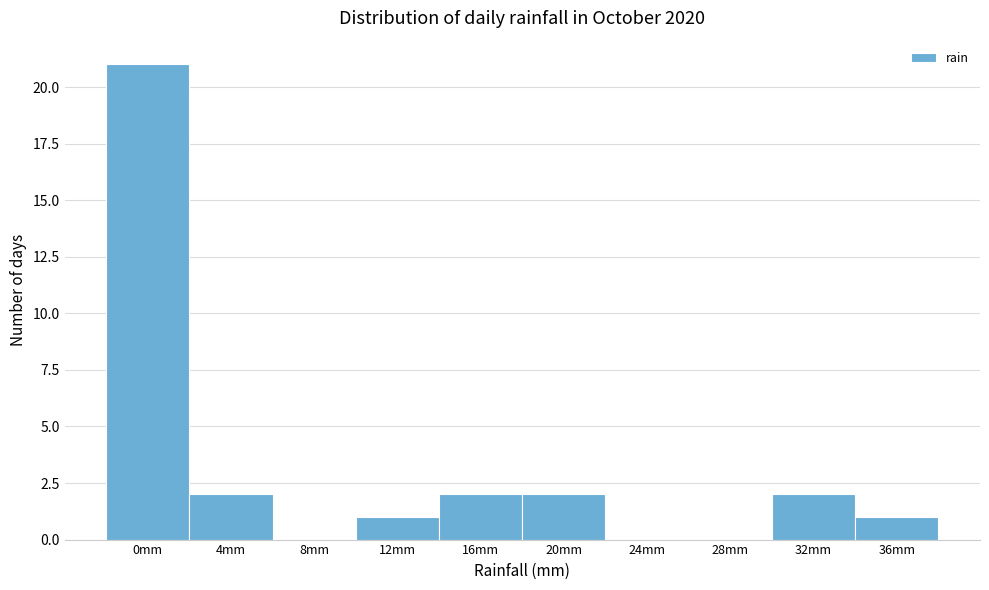

Reading left to right, extract all data points from this chart.

0mm=21	4mm=2	8mm=0	12mm=1	16mm=2	20mm=2	24mm=0	28mm=0	32mm=2	36mm=1